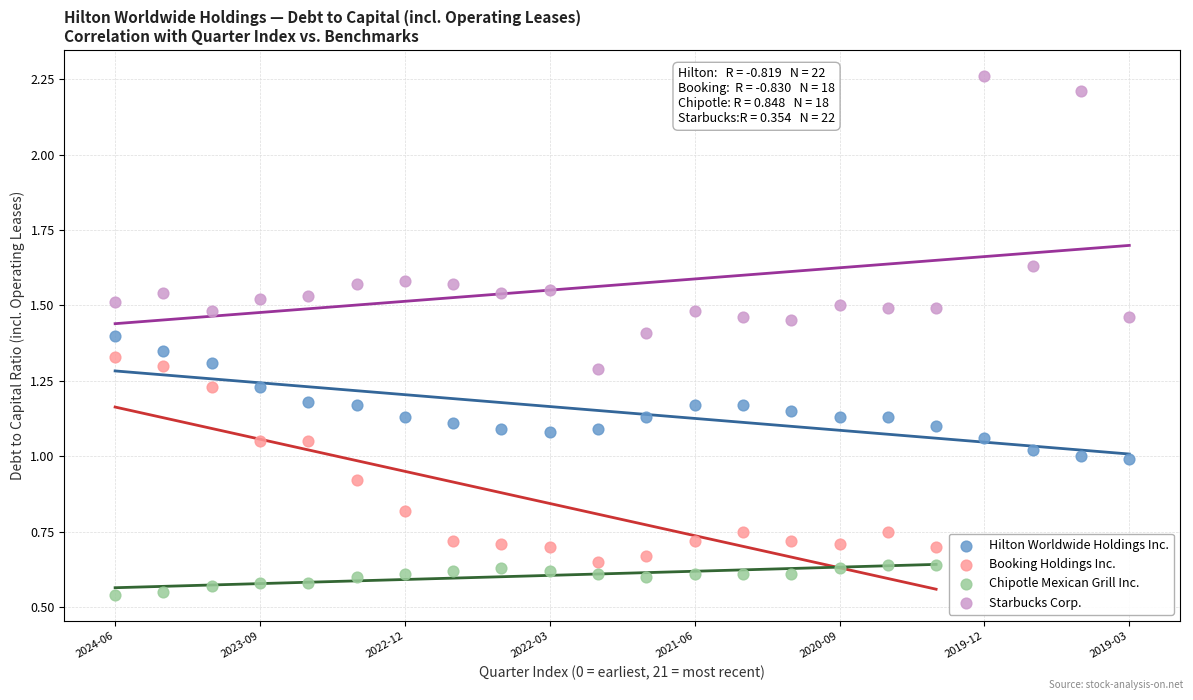

Which series reaches the maximum Y coordinate?

Starbucks Corp.